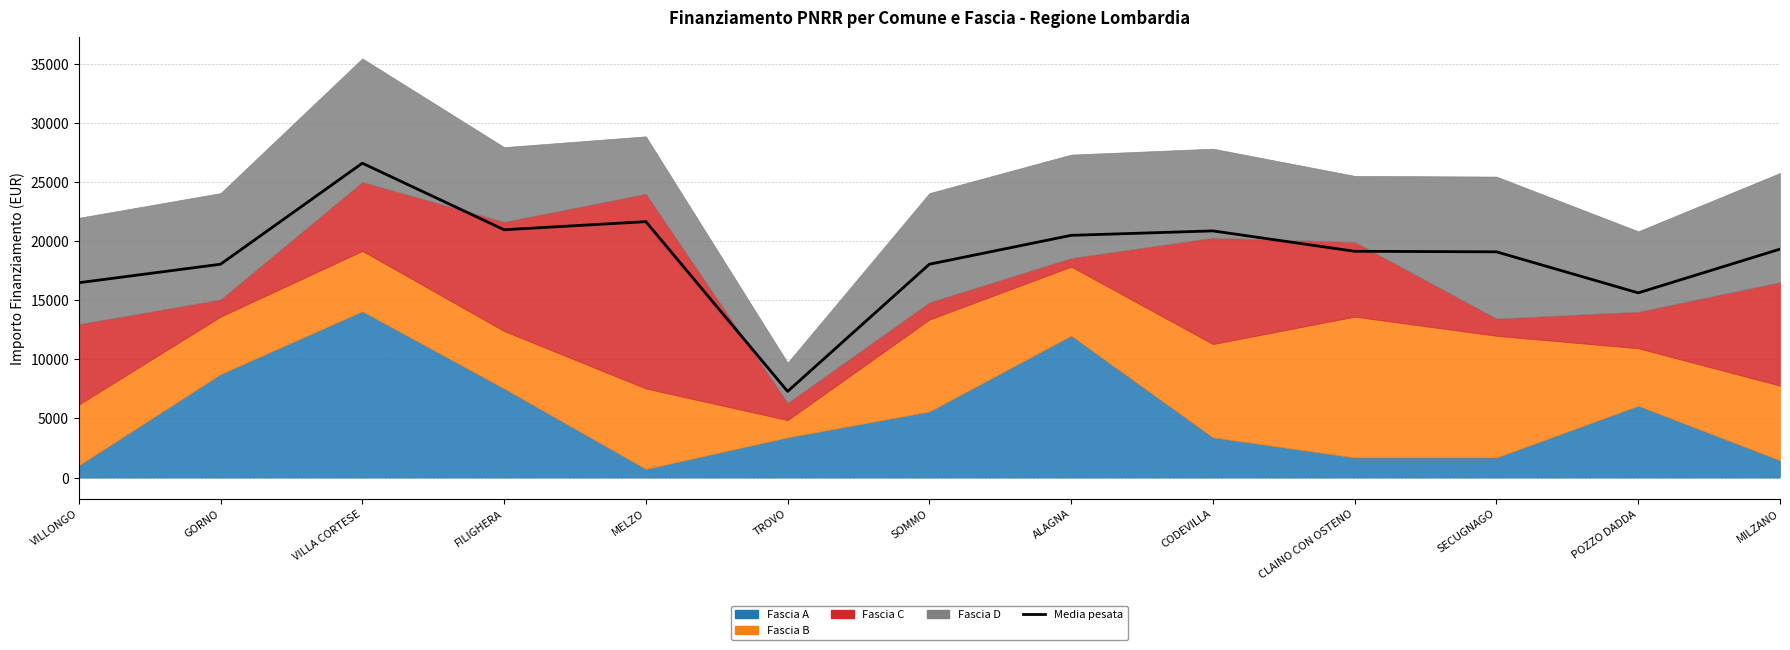

At which category does the chart reach its peak across all series?

VILLA CORTESE